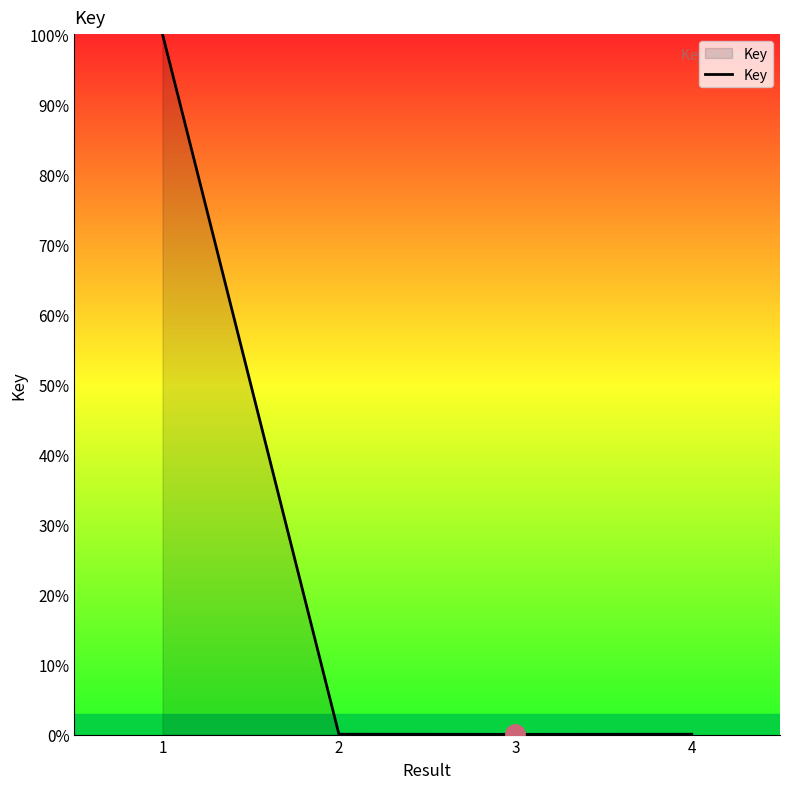

Is it true that the value at 1 is 142.3?

False